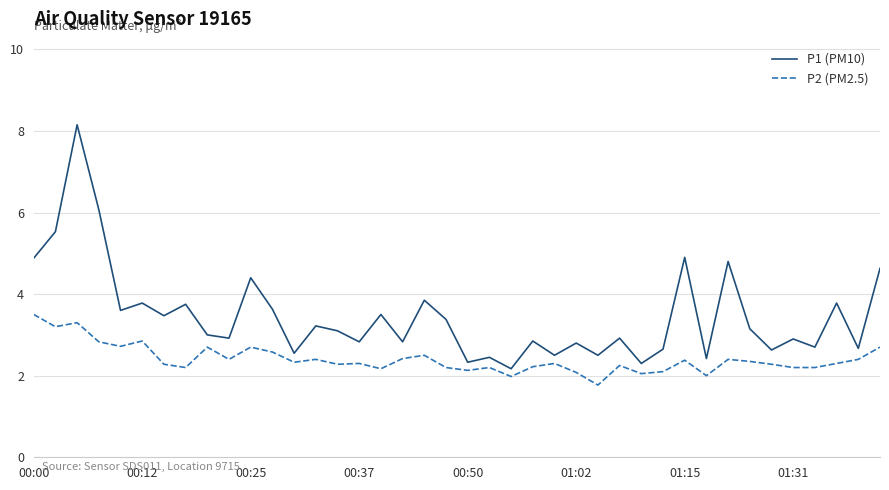

List the series in order of their peak value, lowest first.

P2 (PM2.5), P1 (PM10)